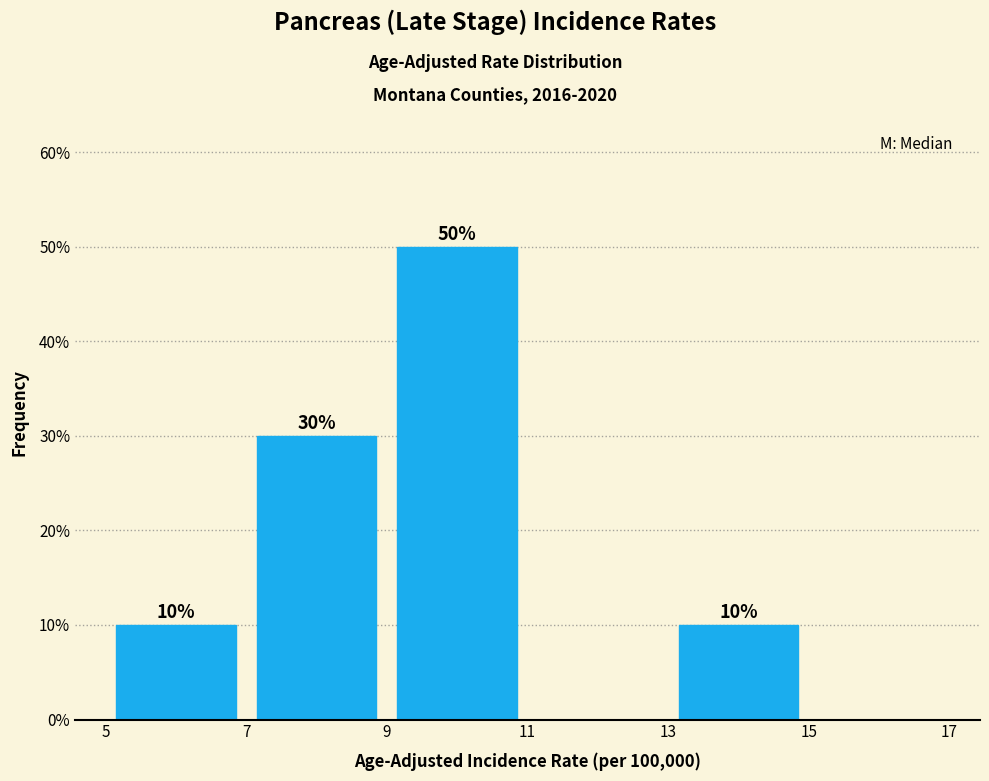

Which range on the x-axis has the tallest bar?

9 to 11